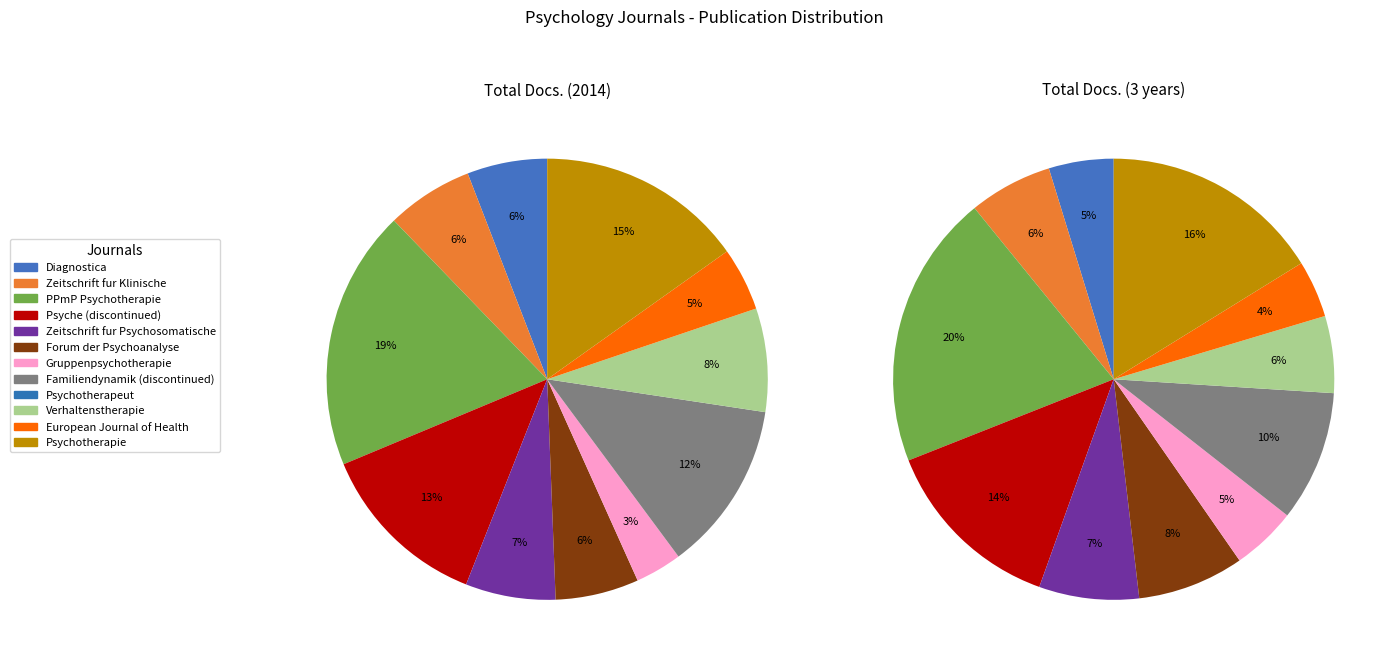

To the nearest percent, what percentage of the pie is Psyche (discontinued)?

14%